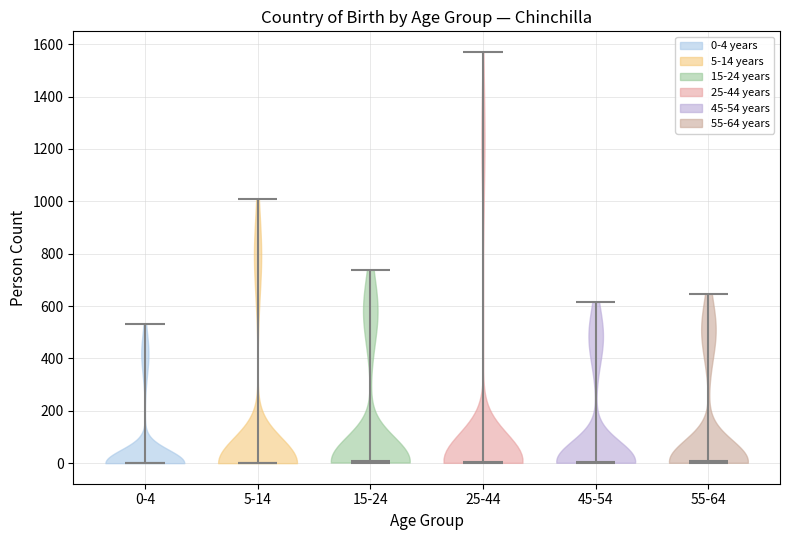

Reading left to right, read every violin against the y-axis: where its median line is, and the lowest and highest points it reaches. The values are not printed on the chart, so give them approximately, as read against the axis.

0-4: median line 0, lowest point 0, highest point 540
5-14: median line 0, lowest point 0, highest point 1000
15-24: median line 0, lowest point 0, highest point 740
25-44: median line 0, lowest point 0, highest point 1580
45-54: median line 0, lowest point 0, highest point 620
55-64: median line 0, lowest point 0, highest point 640